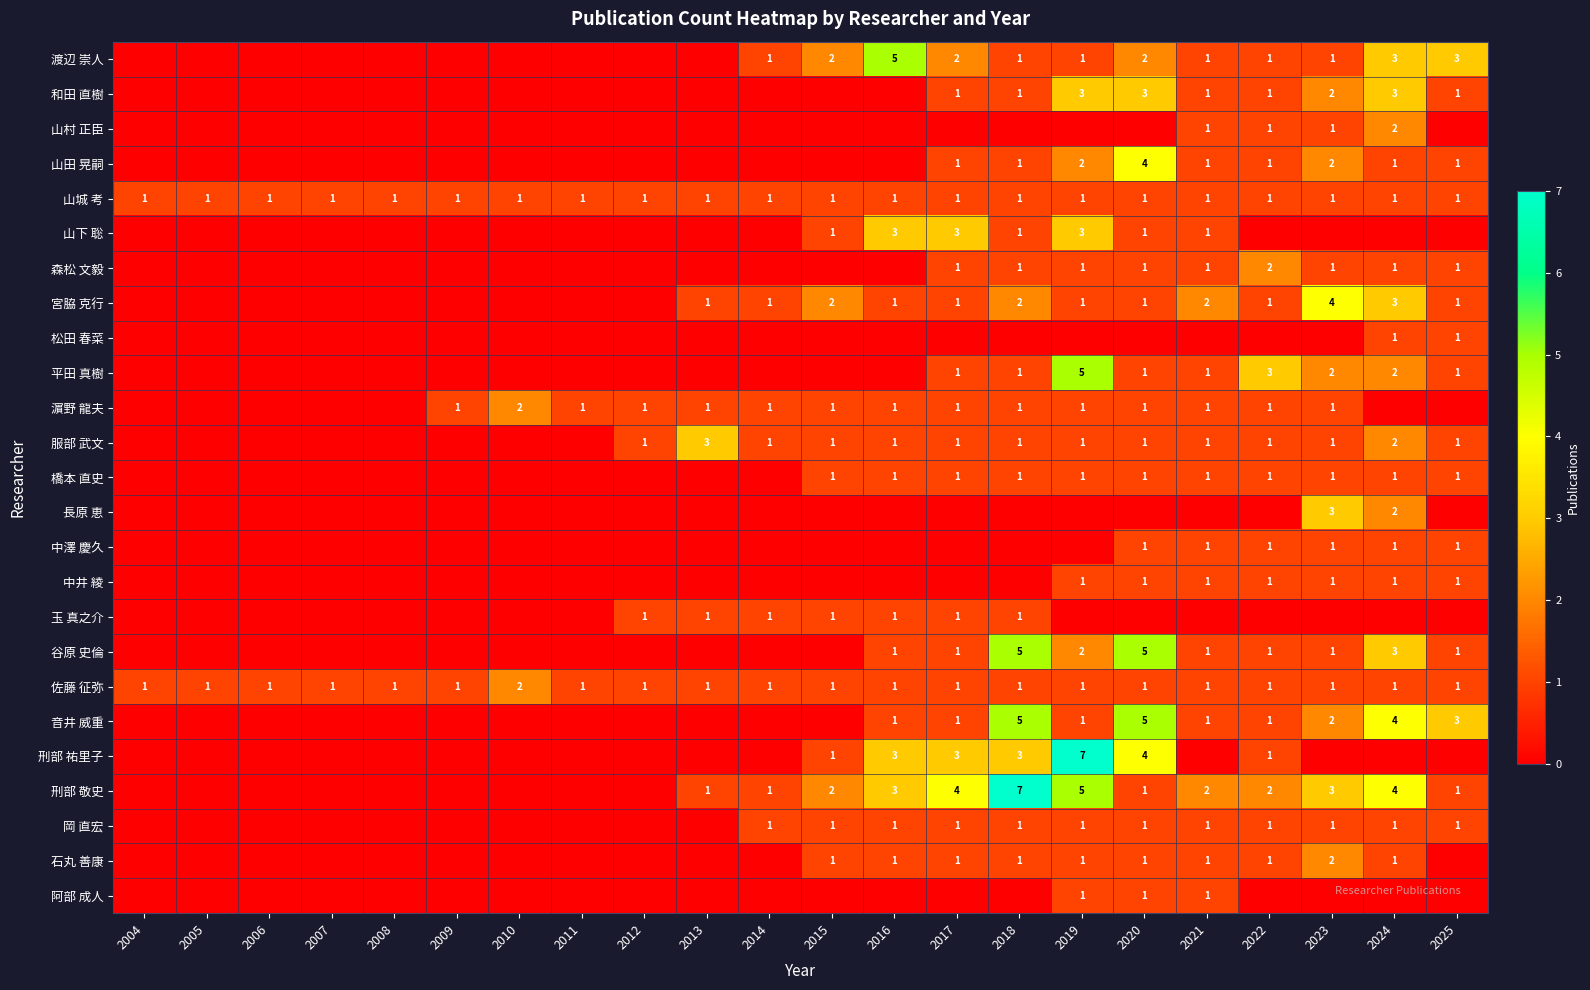

What is the difference between the 音井 威重 values at 2016 and 2018?

4